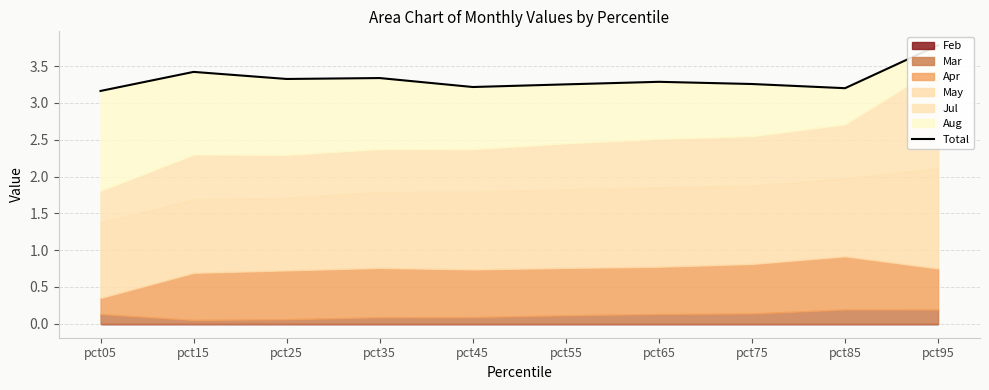

Reading left to right, list all the values displayed in this chart.

pct05=3.2	pct15=3.4	pct25=3.3	pct35=3.3	pct45=3.2	pct55=3.3	pct65=3.3	pct75=3.3	pct85=3.2	pct95=3.8